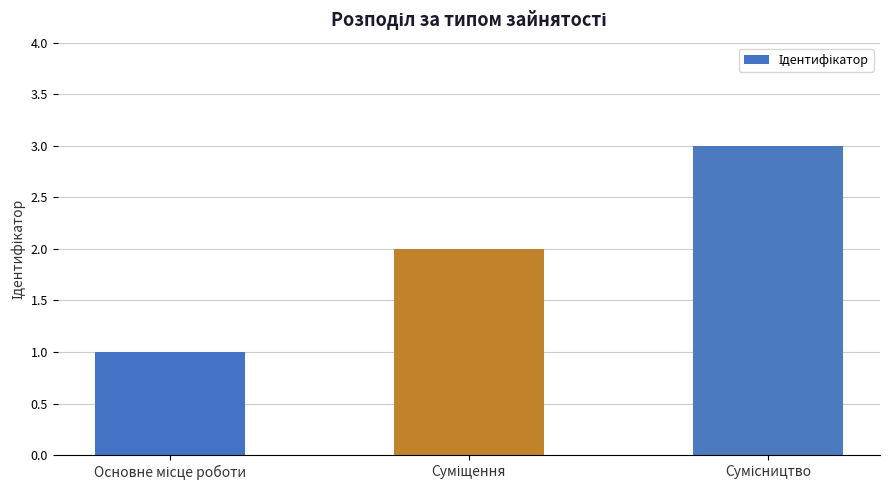

How many bars are there in total?

3